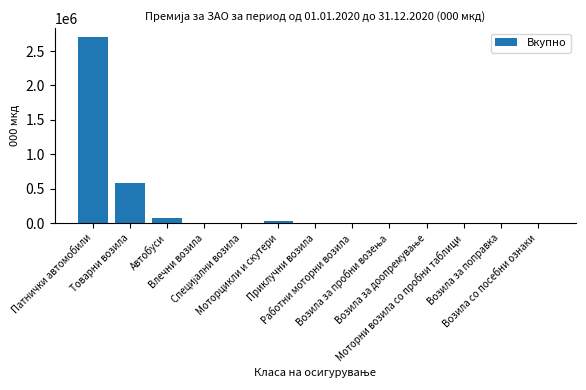

What is the change in value from Моторцикли и скутери to Возила за поправка?

-36303